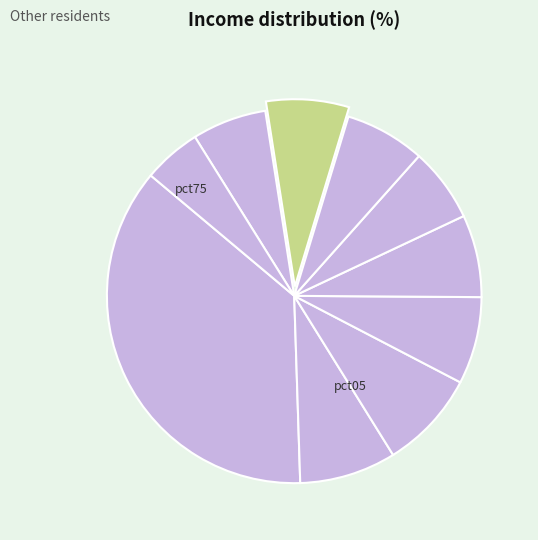

How many segments does this pie chart have?

10